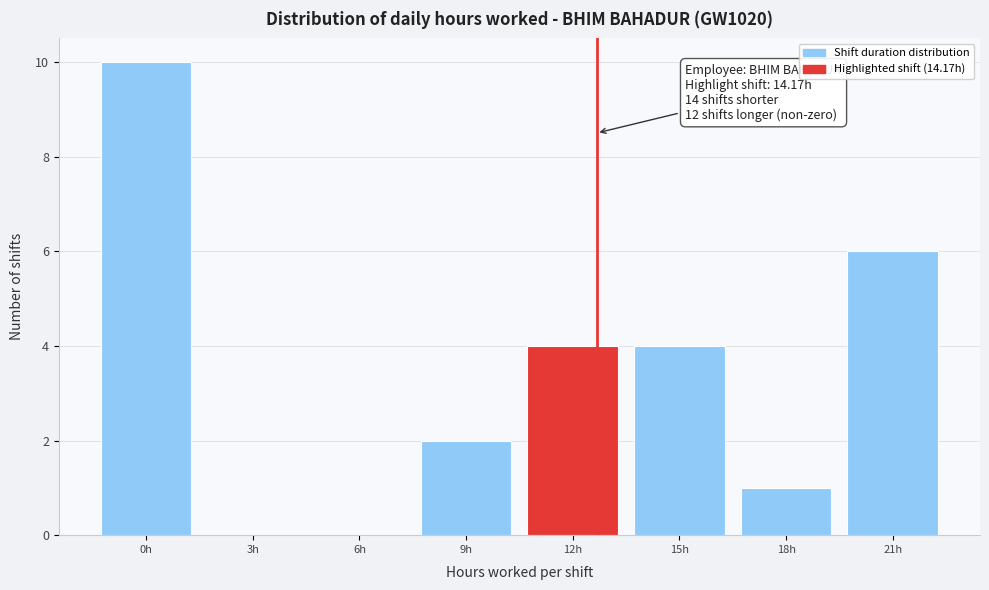

Reading left to right, transcribe all the data shown in this chart.

0h=10	3h=0	6h=0	9h=2	12h=4	15h=4	18h=1	21h=6